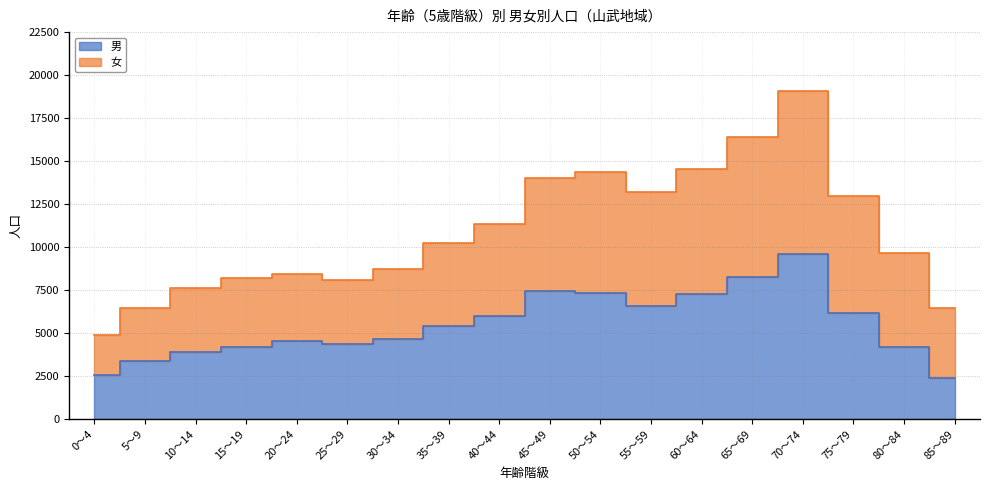

True or false: 男 and 女 cross at least once.

False